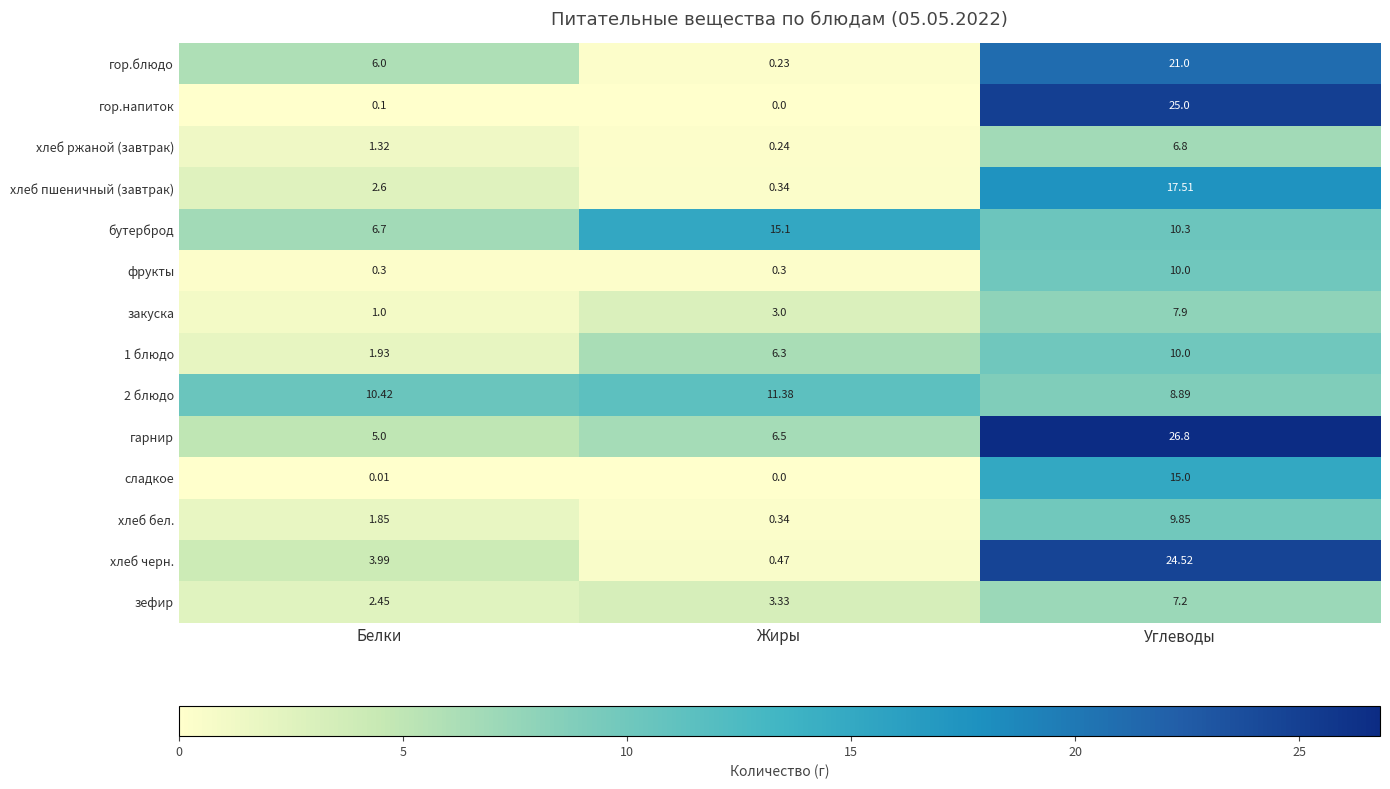

Which label corresponds to the smallest value in the chart?

Жиры